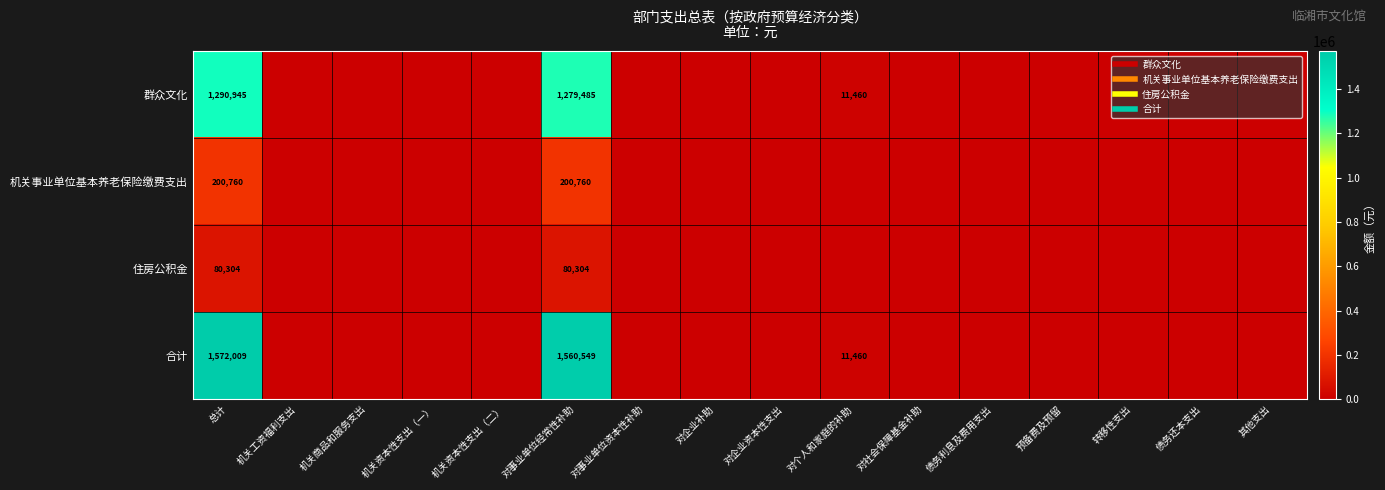

List the series in order of their peak value, lowest first.

住房公积金, 机关事业单位基本养老保险缴费支出, 群众文化, 合计